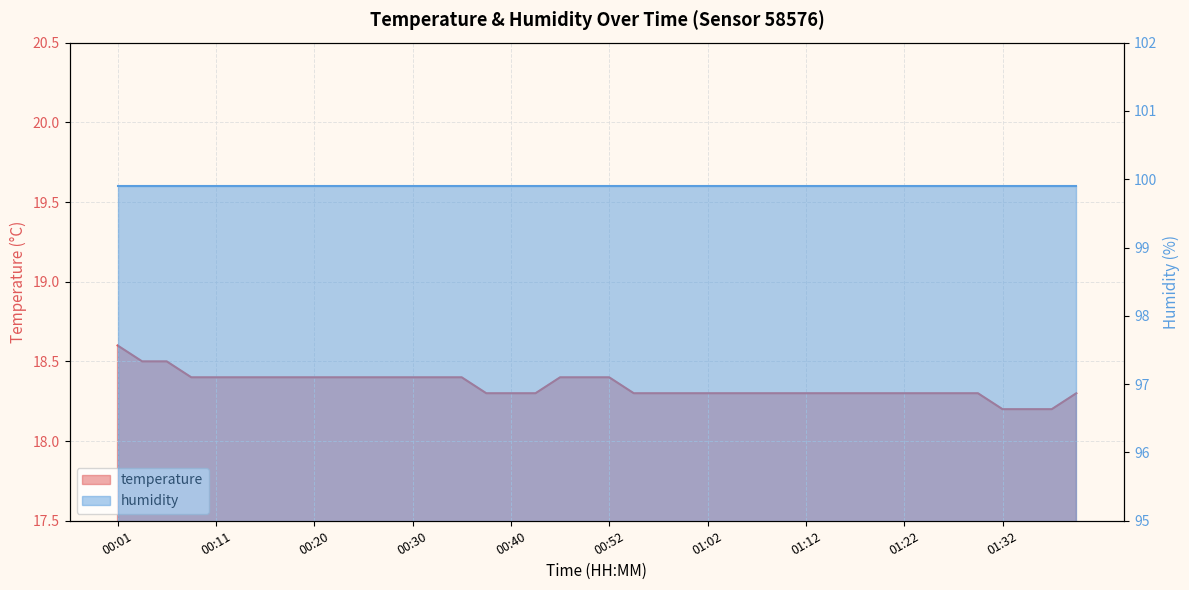

What is the label of the 13th point from the left?

00:30